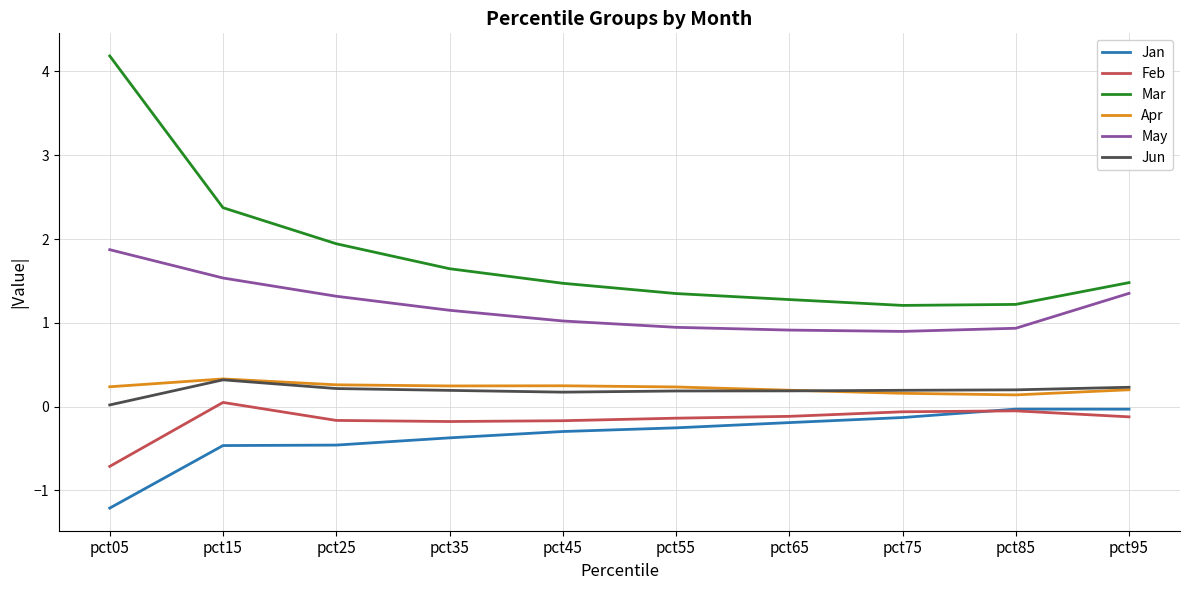

True or false: Apr and Mar cross at least once.

False